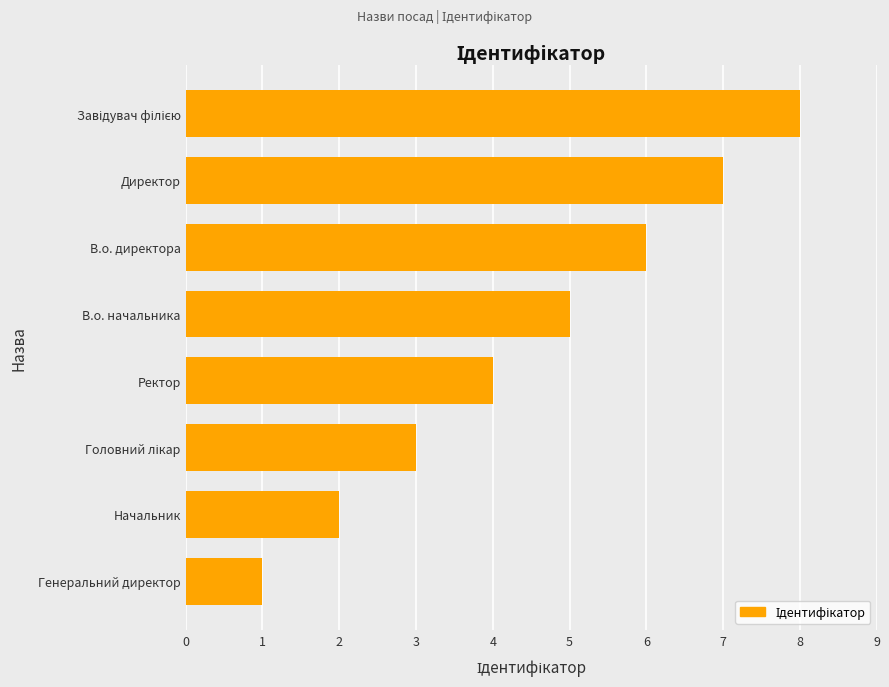

Which has a higher value, Директор or Генеральний директор?

Директор